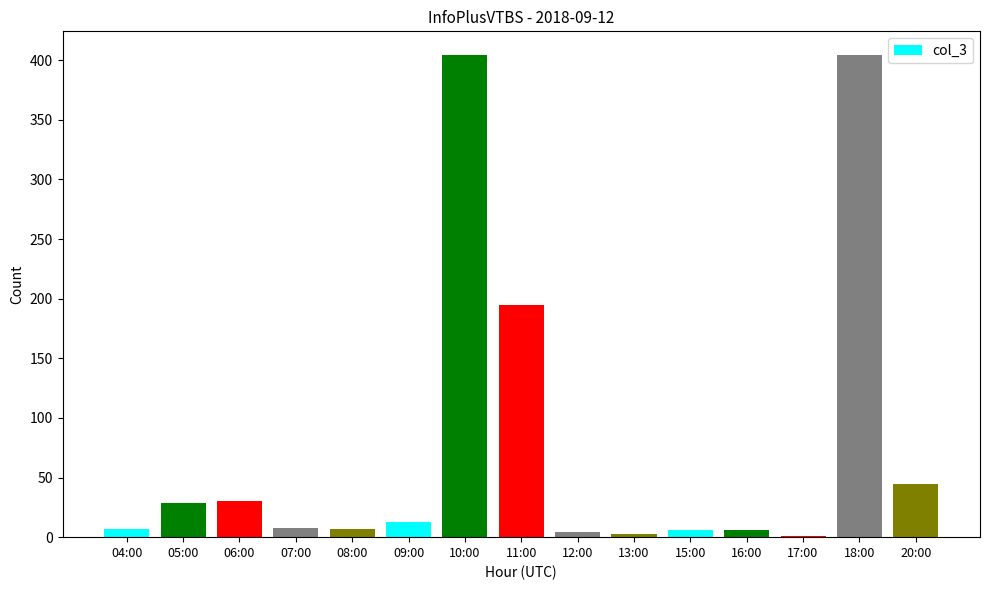

Count the number of categories in the chart.

15